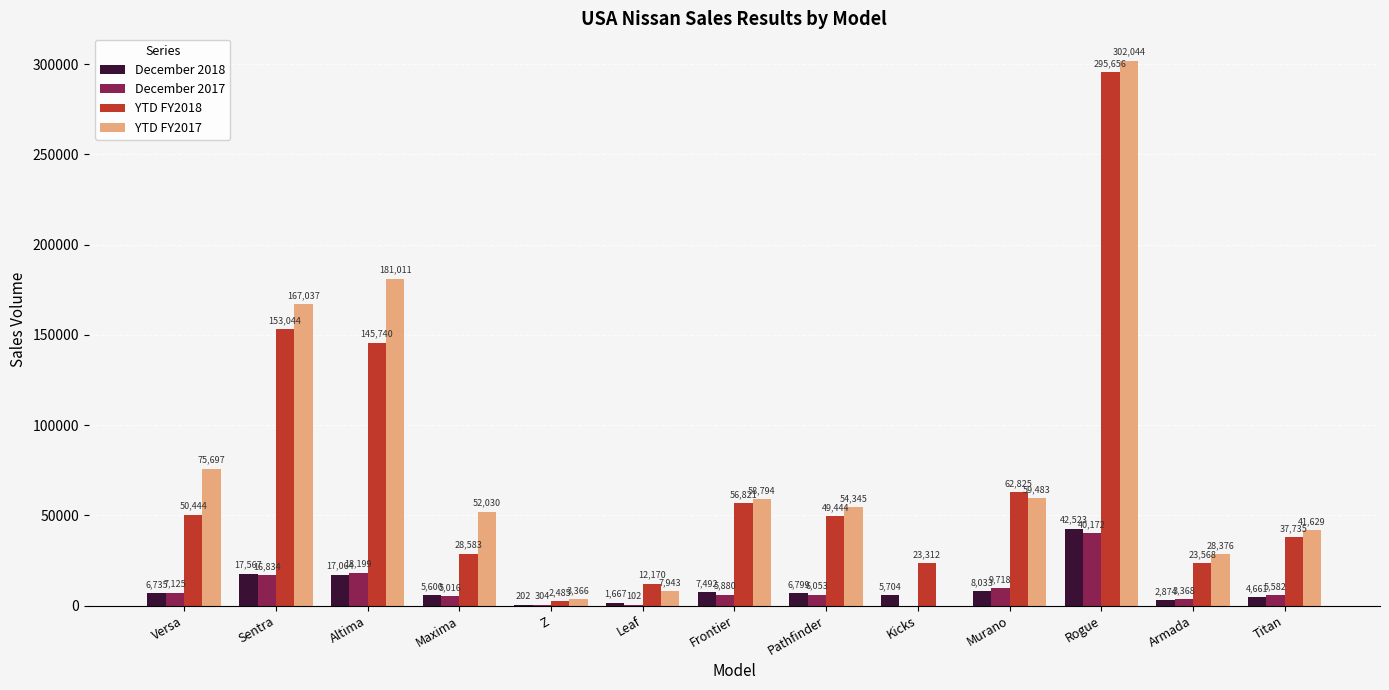

Which series has the largest total across all categories?

YTD FY2017